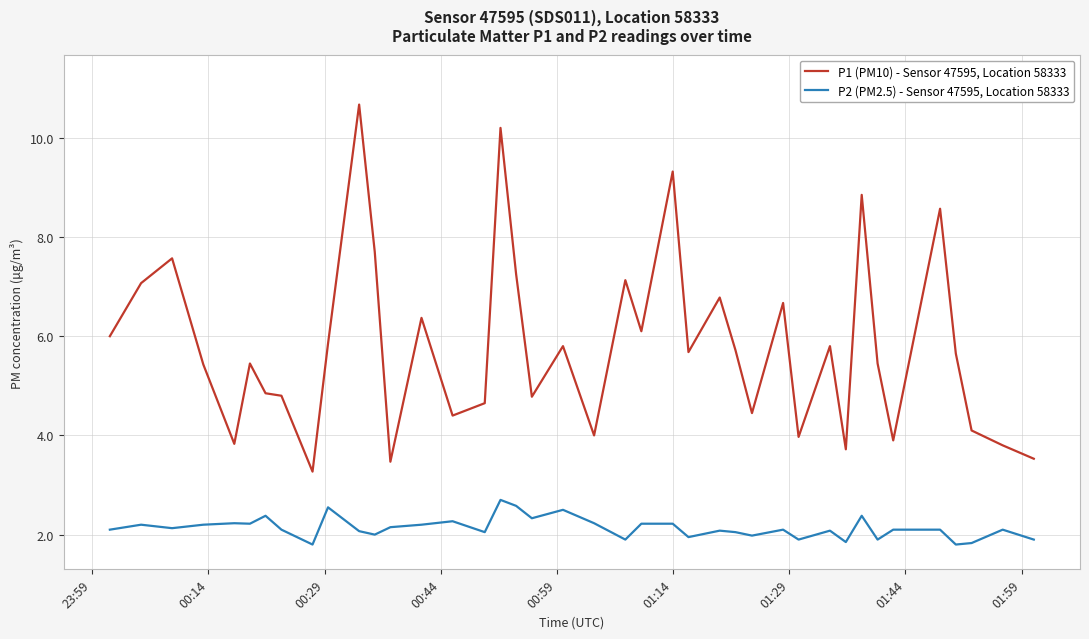

How many values in the P1 (PM10) - Sensor 47595, Location 58333 series are below 5?

16